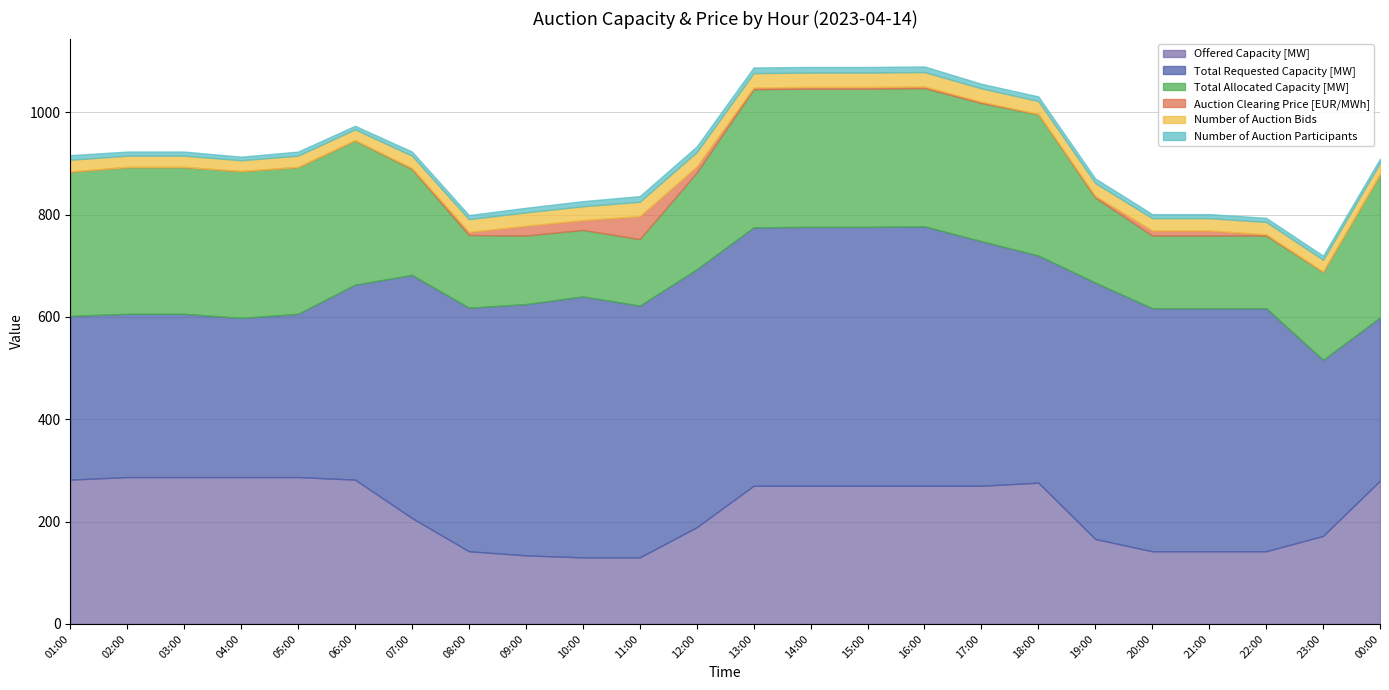

True or false: Offered Capacity [MW] has more than 2 points higher than both neighbors.

False